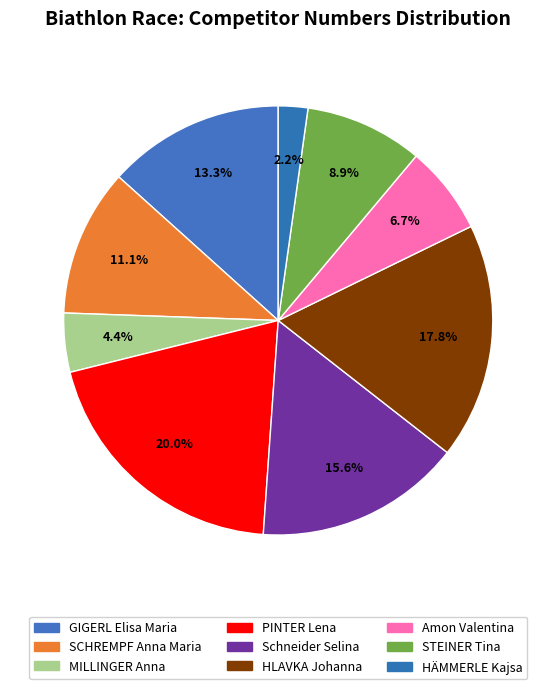

Count the number of slices in the pie.

9